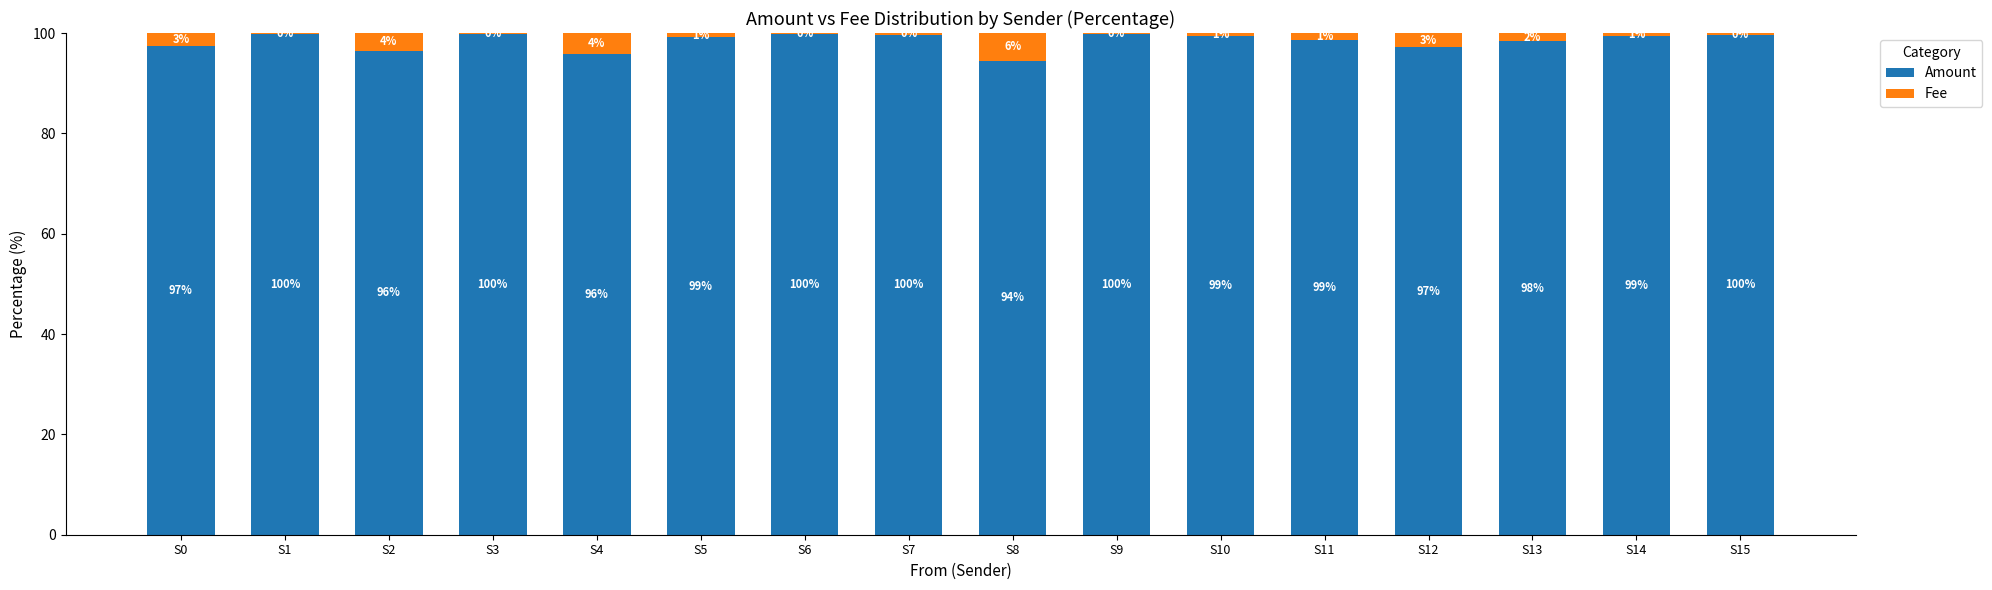

What is the total value across all series at S6?

100.0